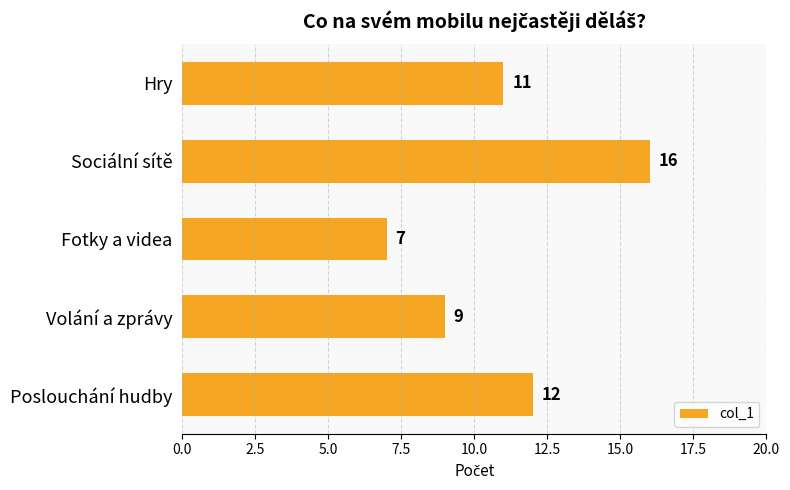

Rank the categories by value from highest to lowest.

Sociální sítě, Poslouchání hudby, Hry, Volání a zprávy, Fotky a videa